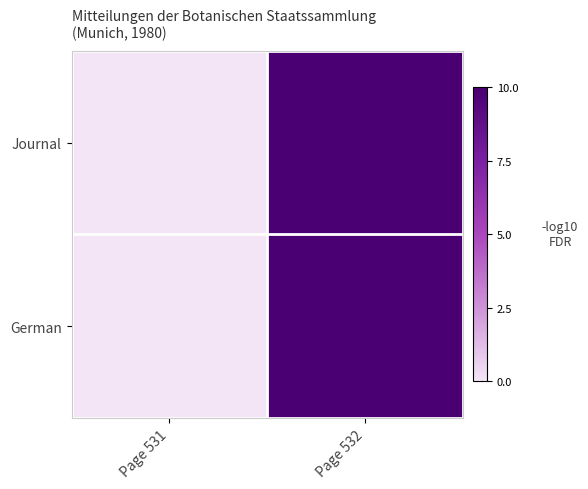

List the series in order of their peak value, highest first.

Journal, German